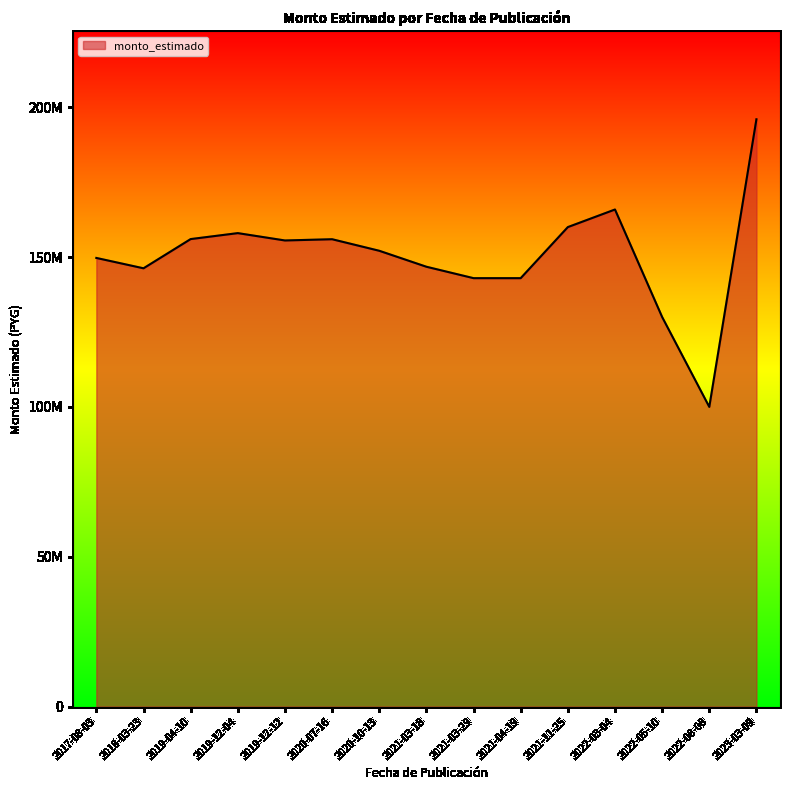

The value at 2021-04-19 is 48582990. True or false?

False